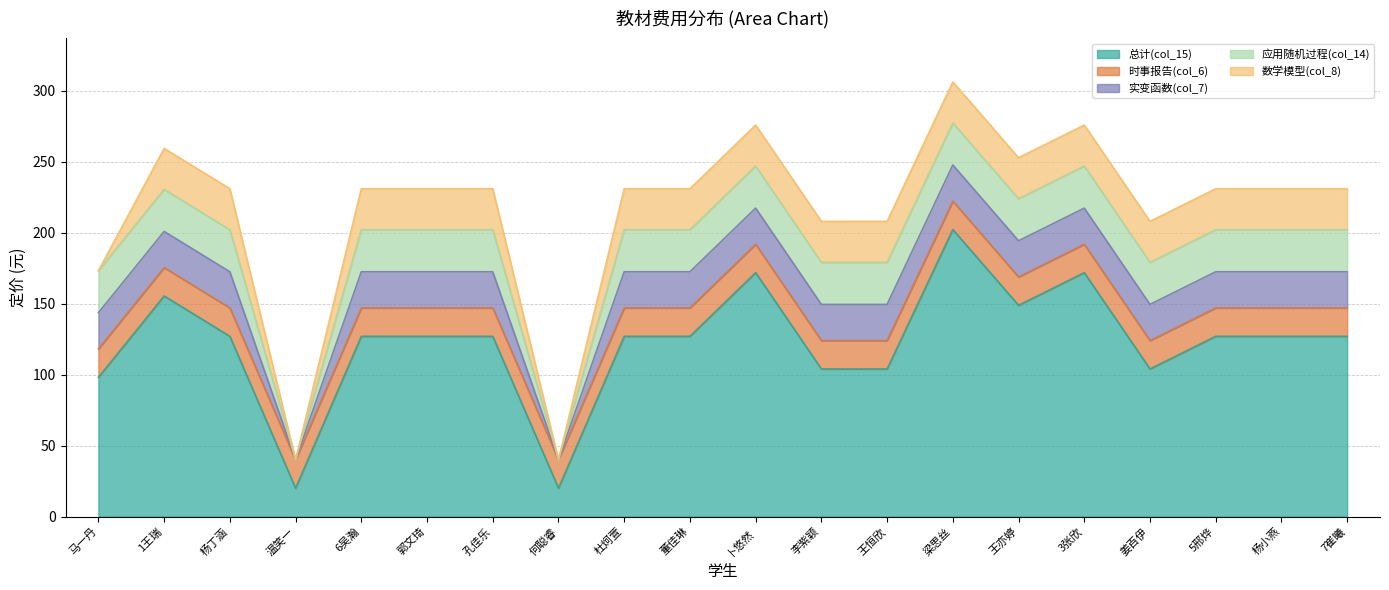

At which category is the sum across all series the highest?

梁思丝